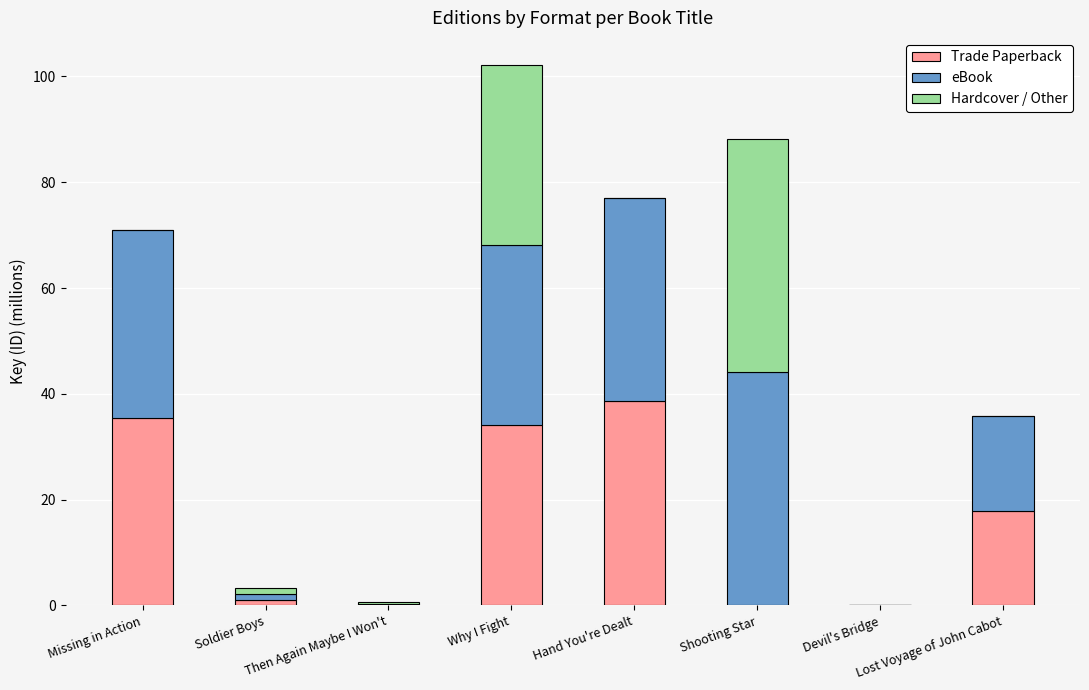

How many distinct data groups are displayed?

3